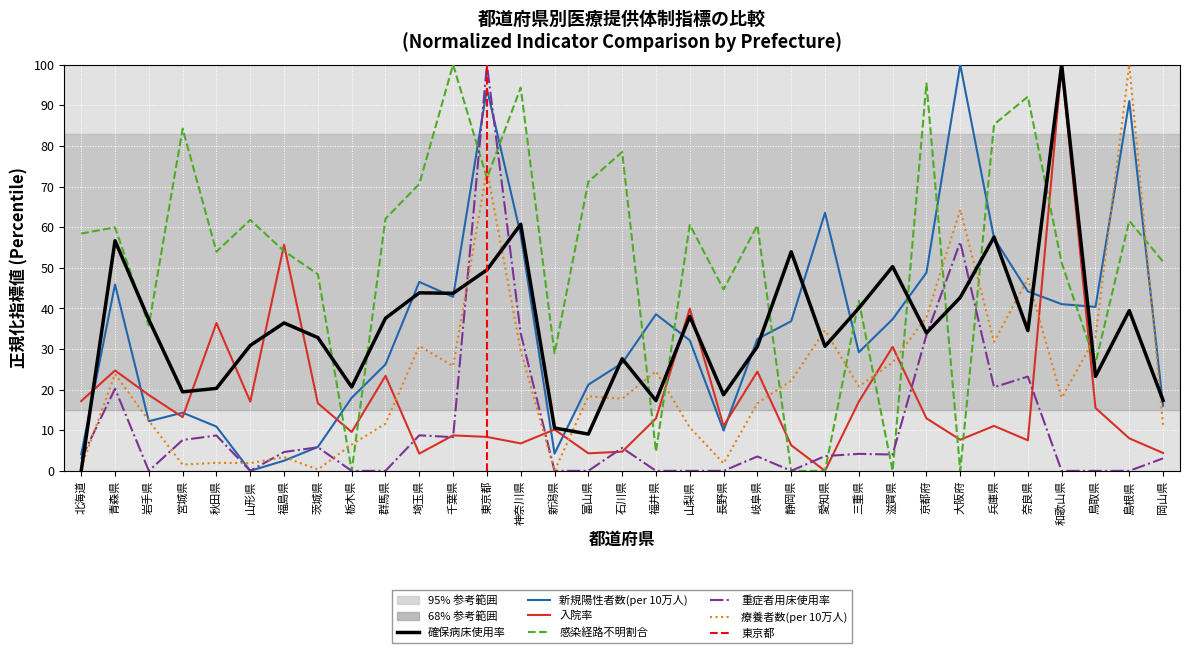

True or false: 新規陽性者数_対人口10万人 has a value of 0.2 at 長野県.

False